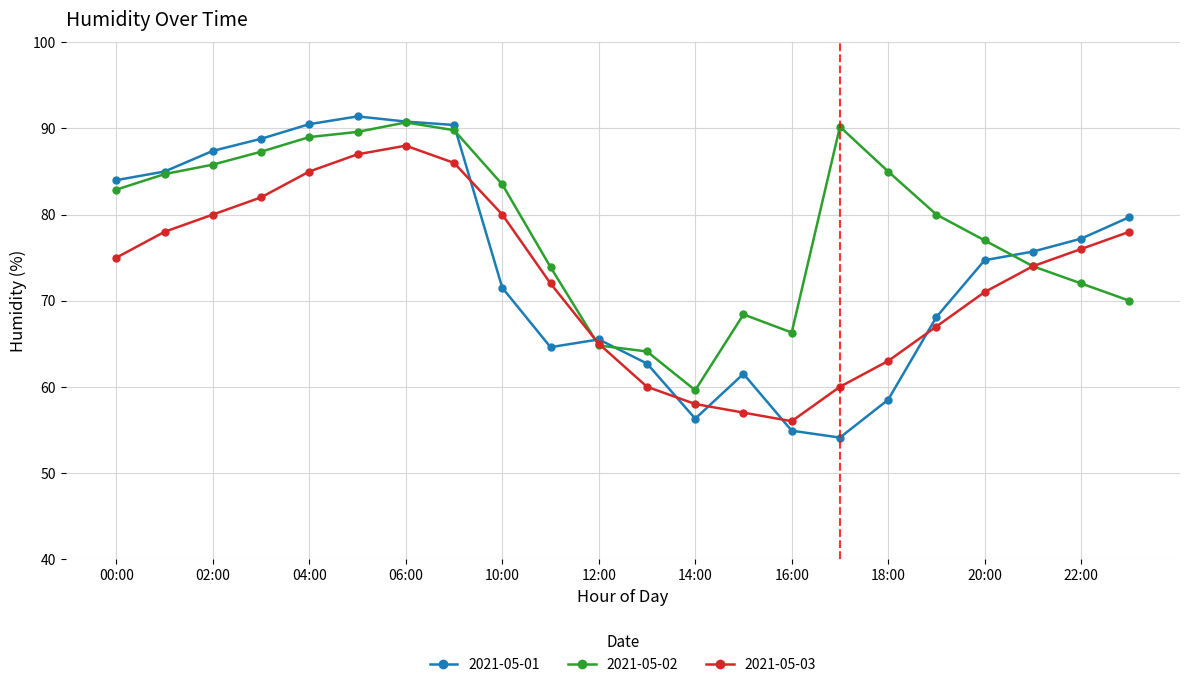

What are all the series names shown in the legend?

2021-05-01, 2021-05-02, 2021-05-03